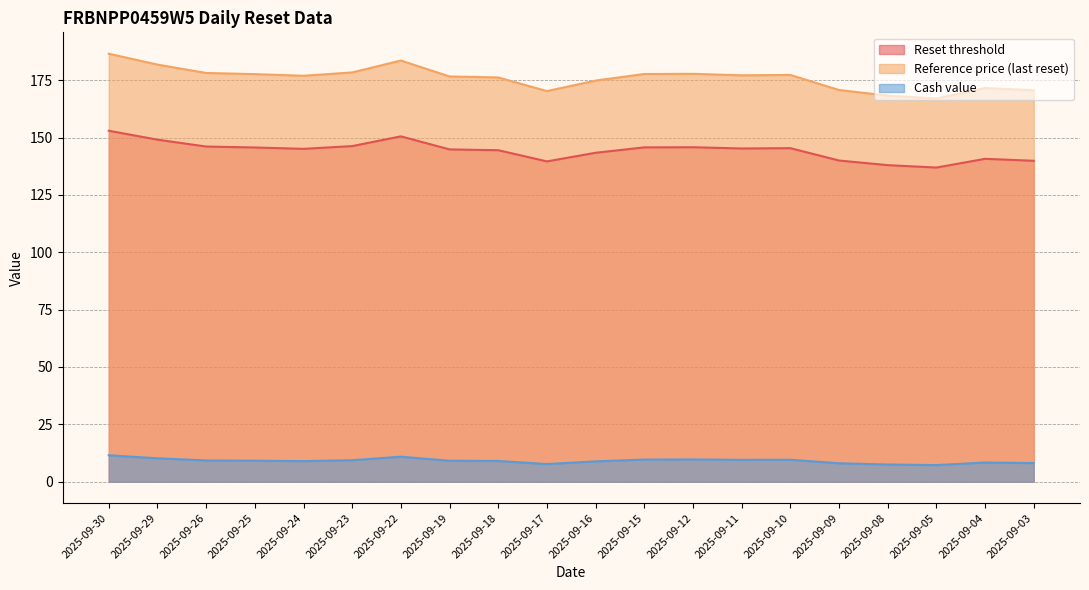

Is the value of Cash value at 2025-09-18 greater than the value of Reset threshold at 2025-09-23?

No